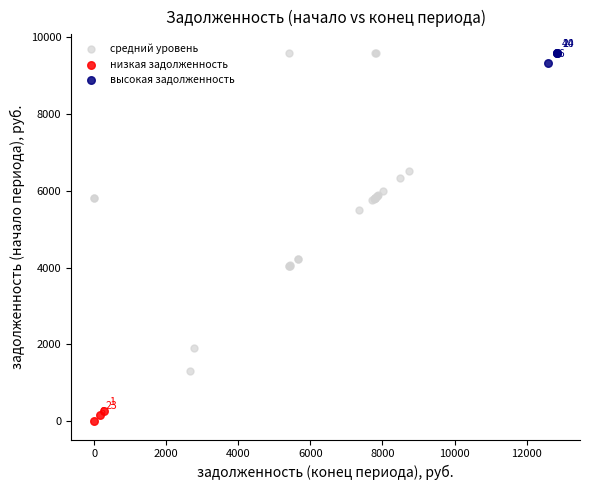

Which series reaches the minimum Y coordinate?

низкая задолженность